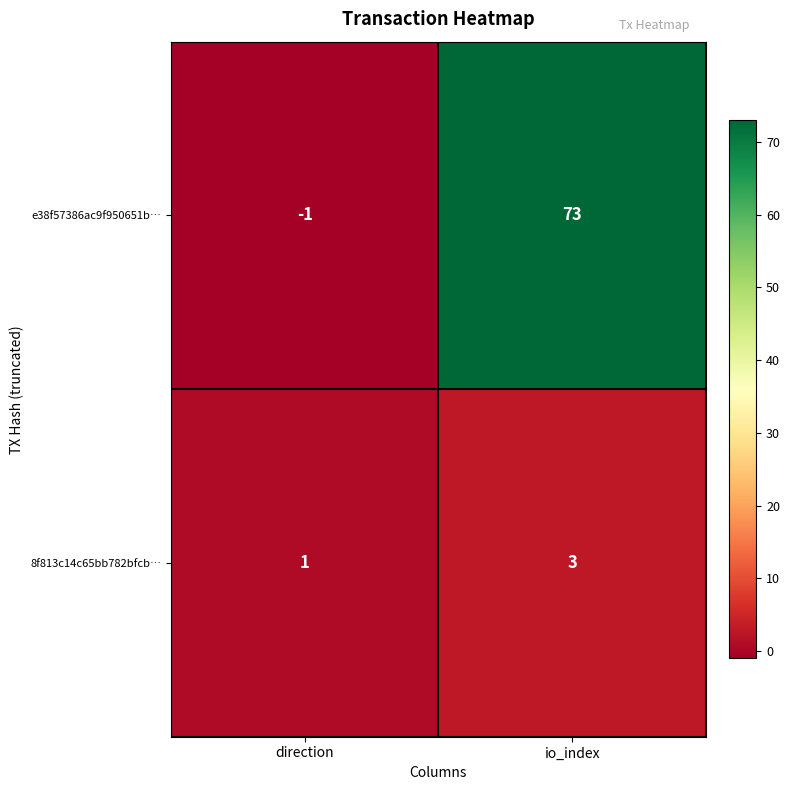

Reading right to left, transcribe all the data shown in this chart.

e38f57386ac9f950651b…: io_index=73	direction=-1
8f813c14c65bb782bfcb…: io_index=3	direction=1